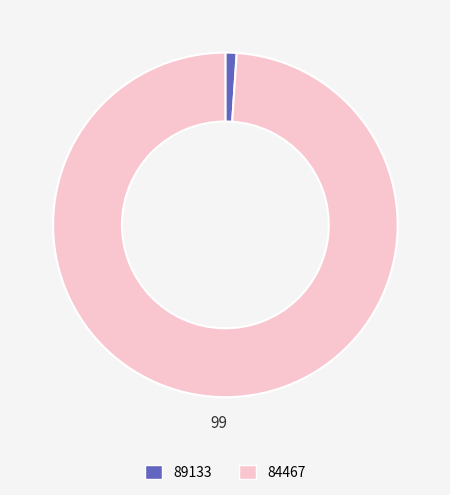

What is the smallest slice in the pie chart?

89133